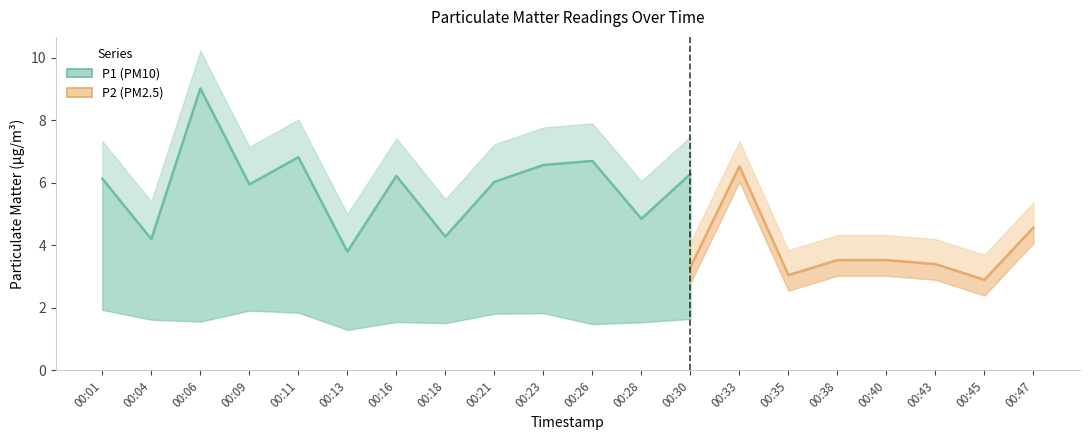

True or false: P2 and P1 intersect in this chart.

False